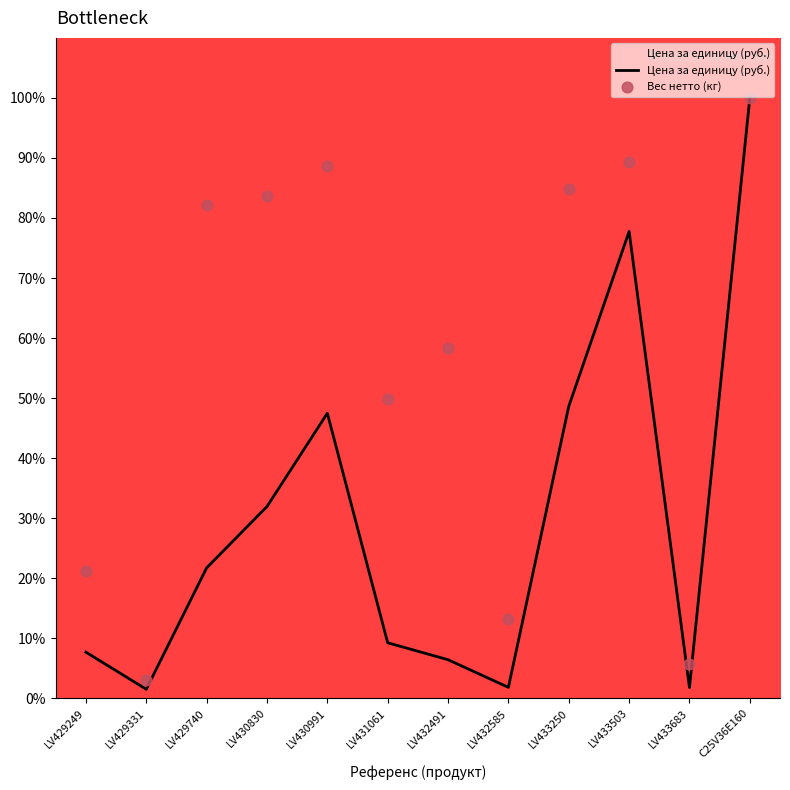

Which series has the widest spread of Y values?

Цена за единицу (руб.)